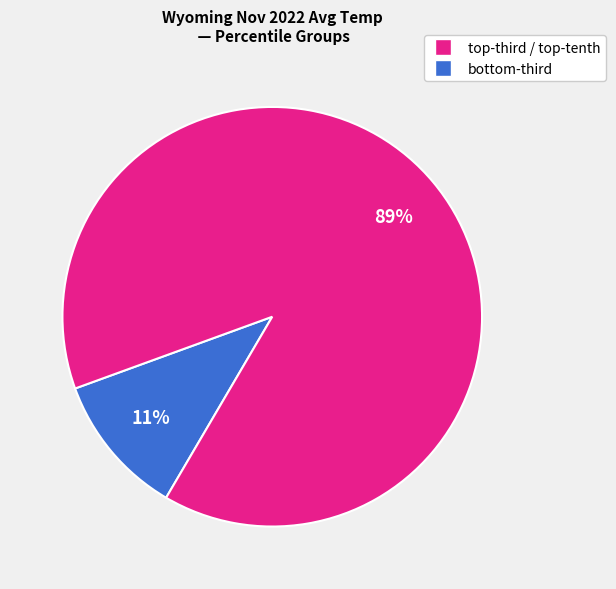

To the nearest percent, what is the difference between the largest and smallest slice percentages?

78%